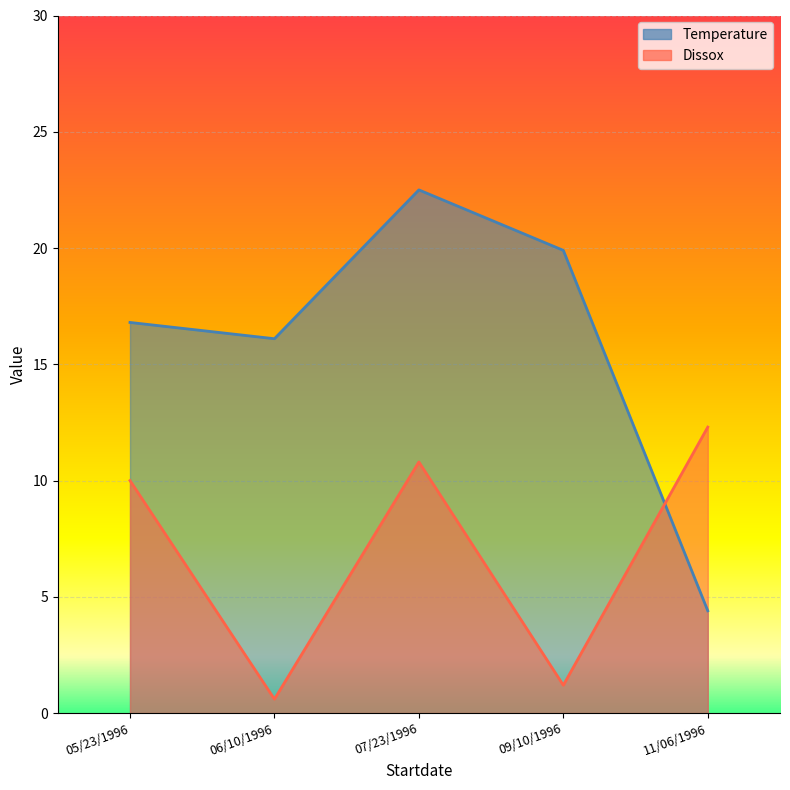

Which category has the highest value in the Temperature series?

07/23/1996